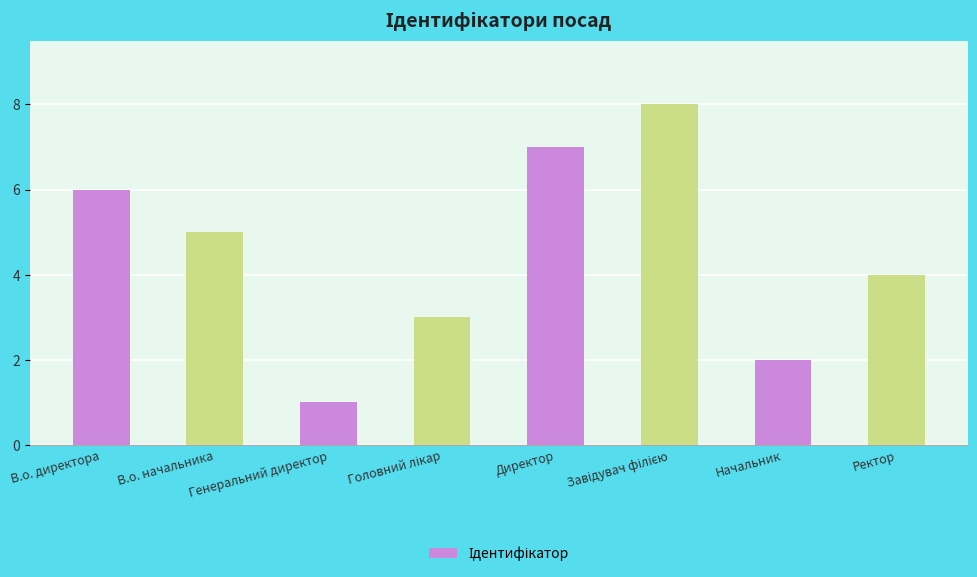

What position from the right is Генеральний директор?

6